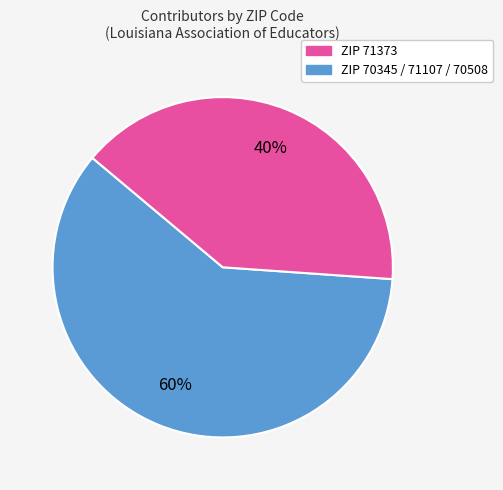

To the nearest percent, what is the difference between the largest and smallest slice percentages?

20%